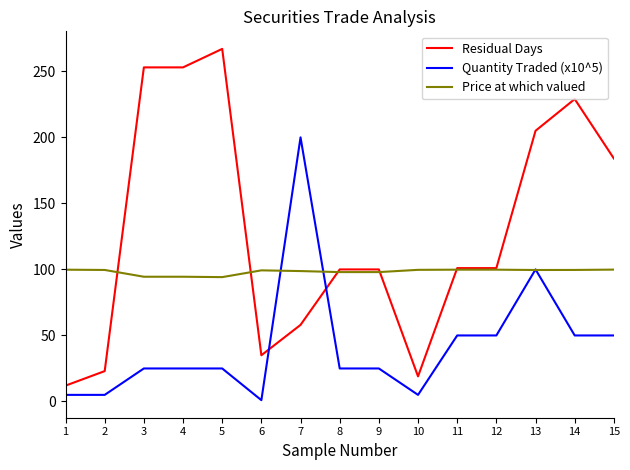

What is the maximum value for Price at which valued?

99.9